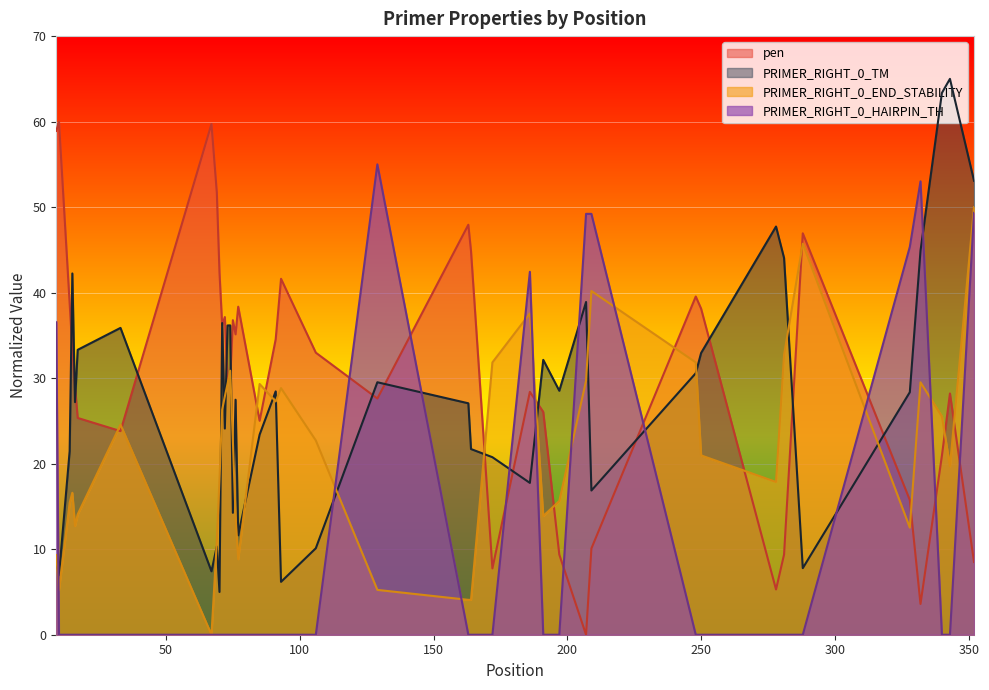

At how many categories does at least one series exceed 36?

30